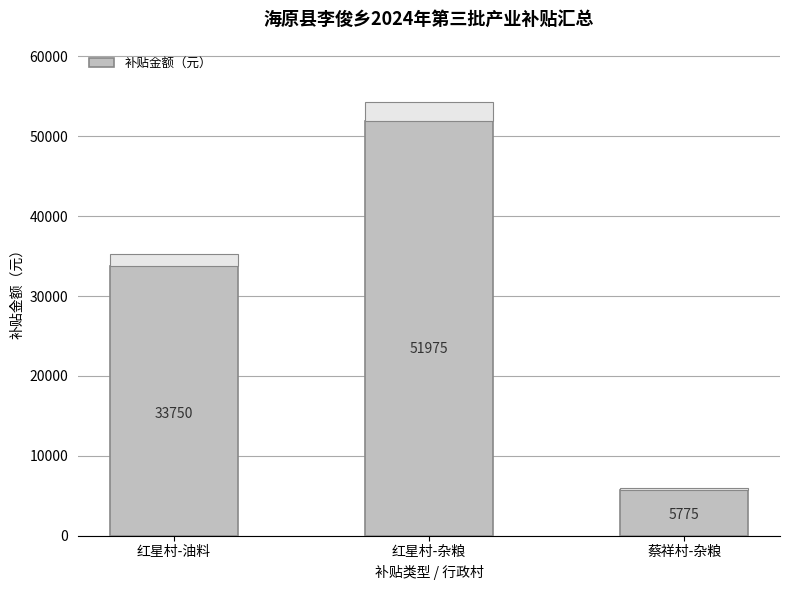

List the labels in order of value, smallest first.

蔡祥村-杂粮, 红星村-油料, 红星村-杂粮